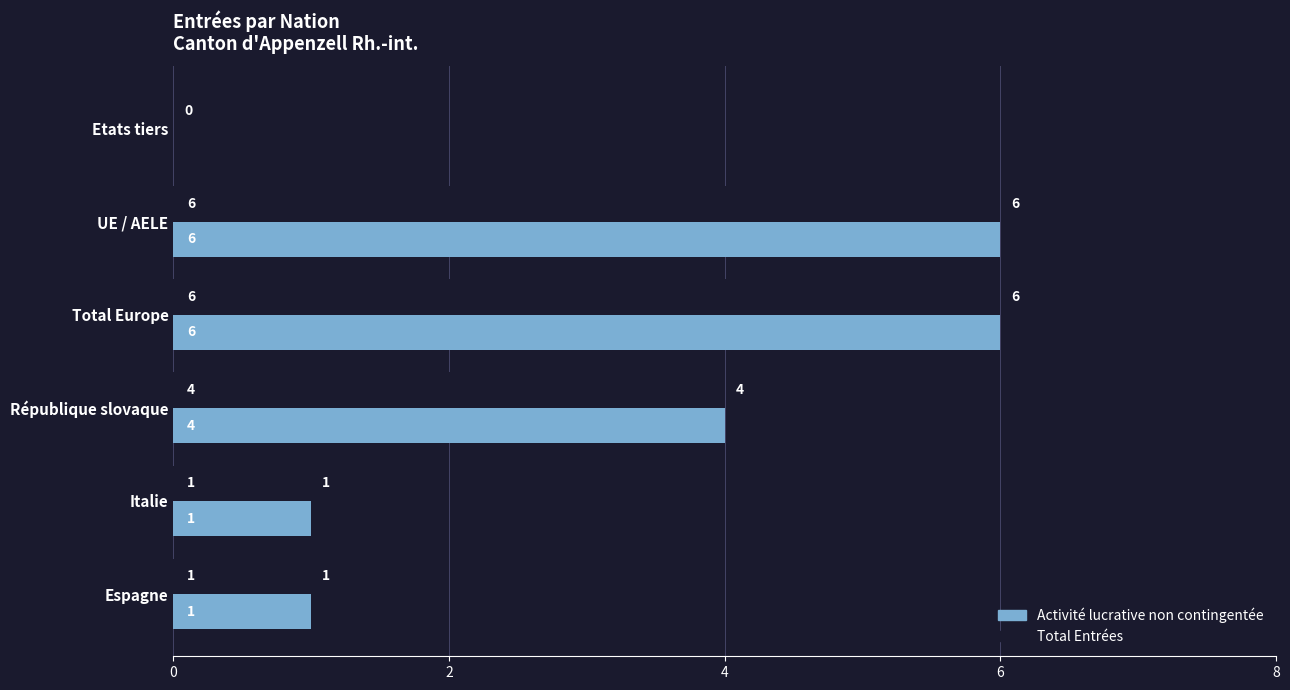

What value does the Total Entrées series have at Total Europe?

6